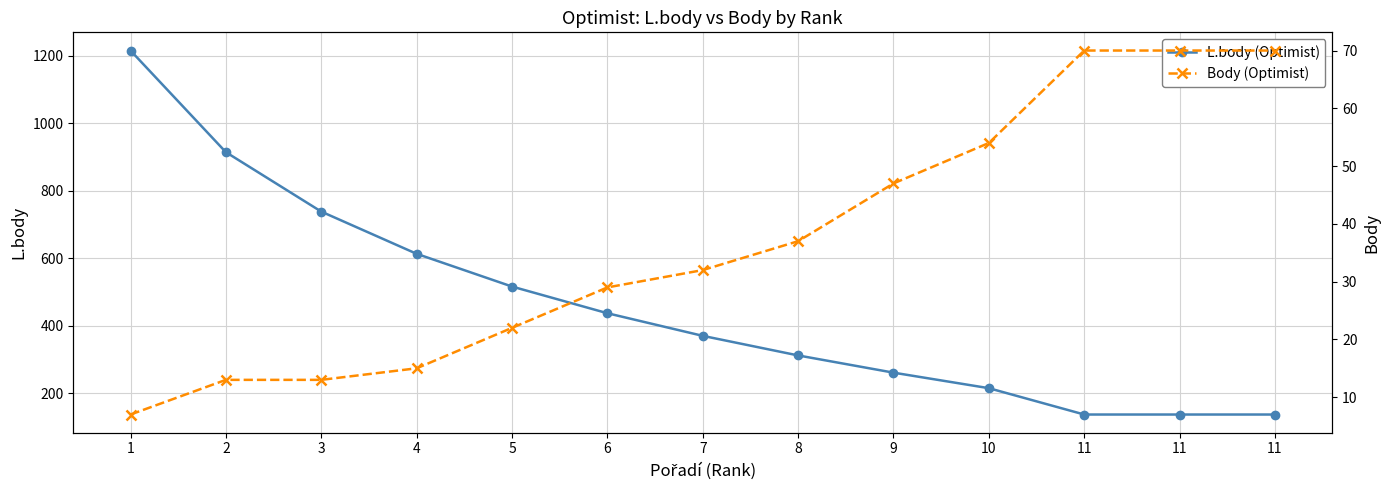

Which has a higher value, 11 or 1?

1